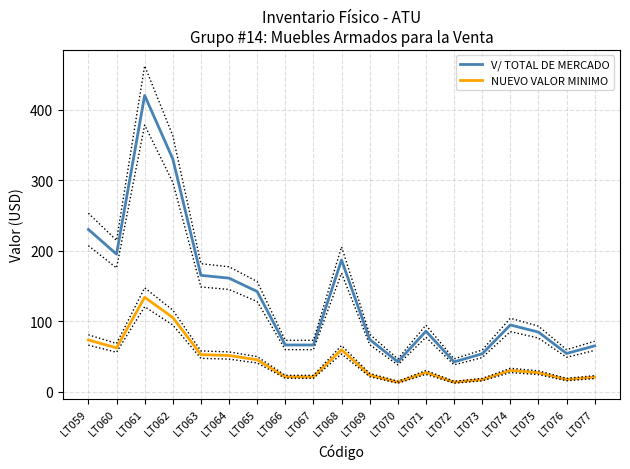

At which label is V/ TOTAL DE MERCADO closest to 231?

LT059